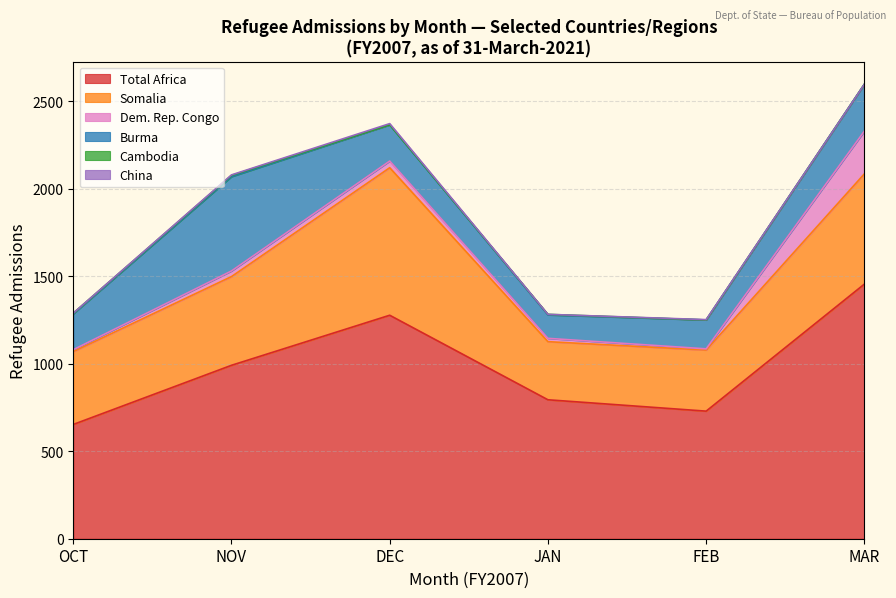

Which series ends up on top after the final intersection of OCT and MAR?

OCT